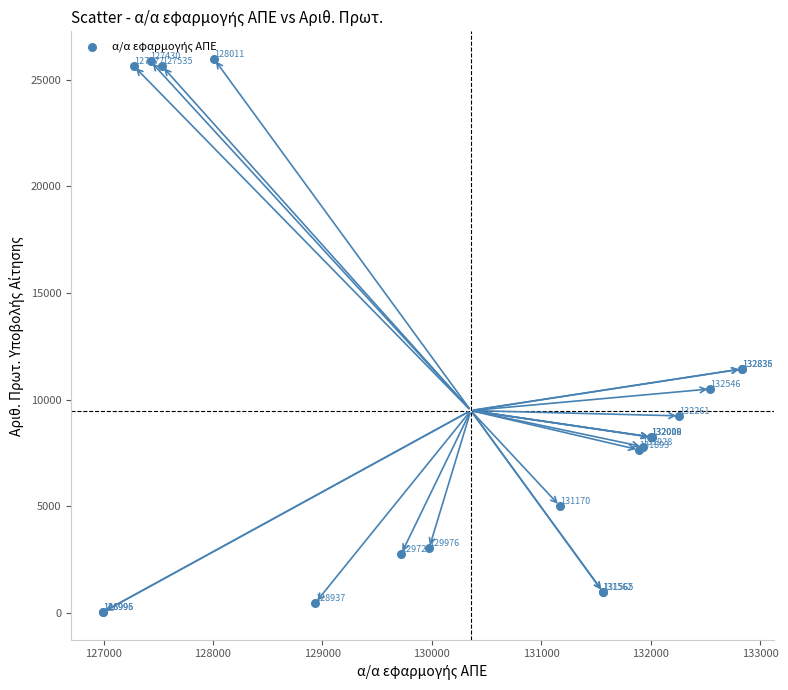

What Y value in the scatter plot is closest to 13005?

11441